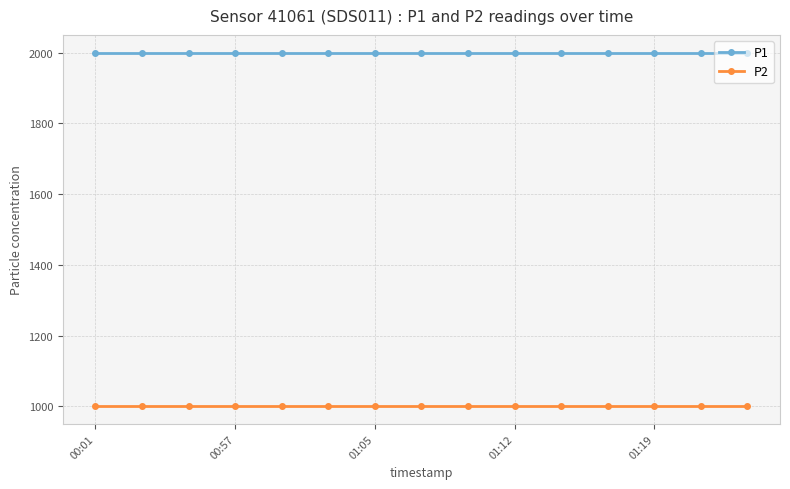

True or false: P2 and P1 intersect in this chart.

False